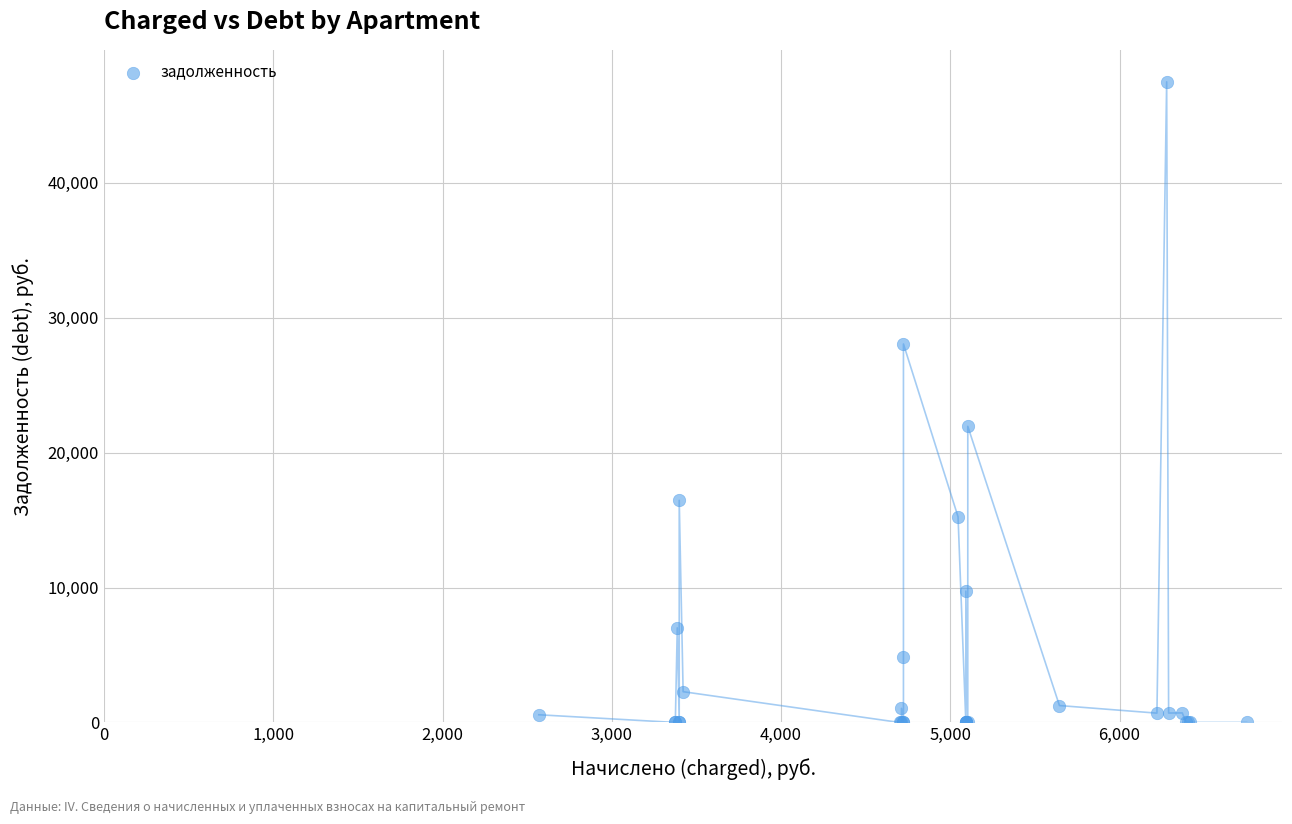

What Y value in the scatter plot is closest to 23740?

21949.9